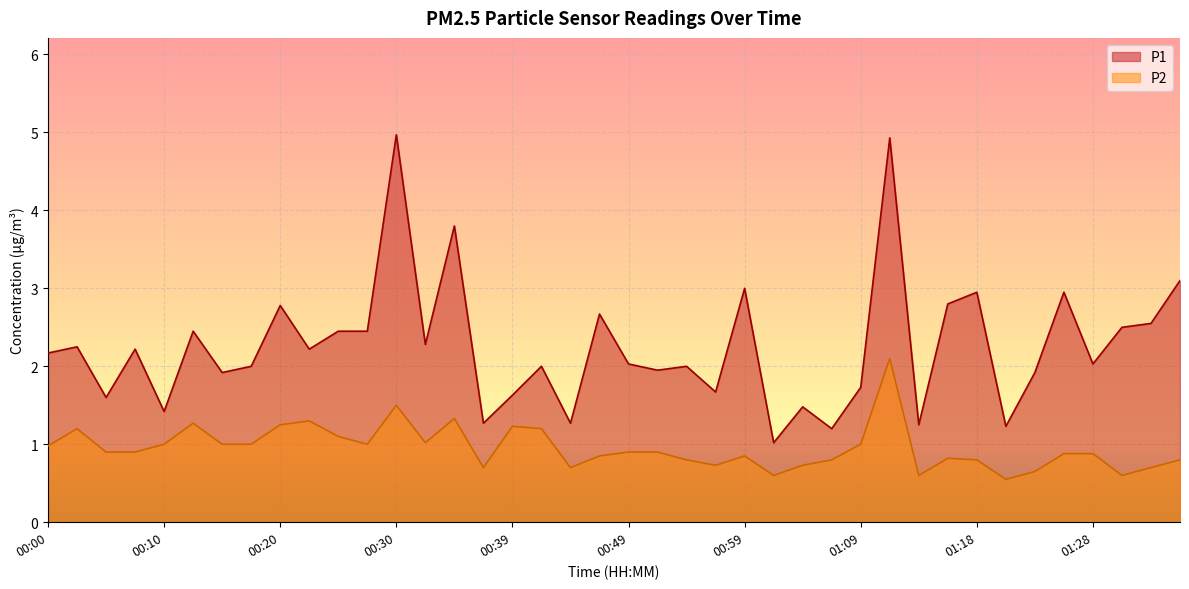

What is the difference between the highest and lowest values at 01:26?

2.1